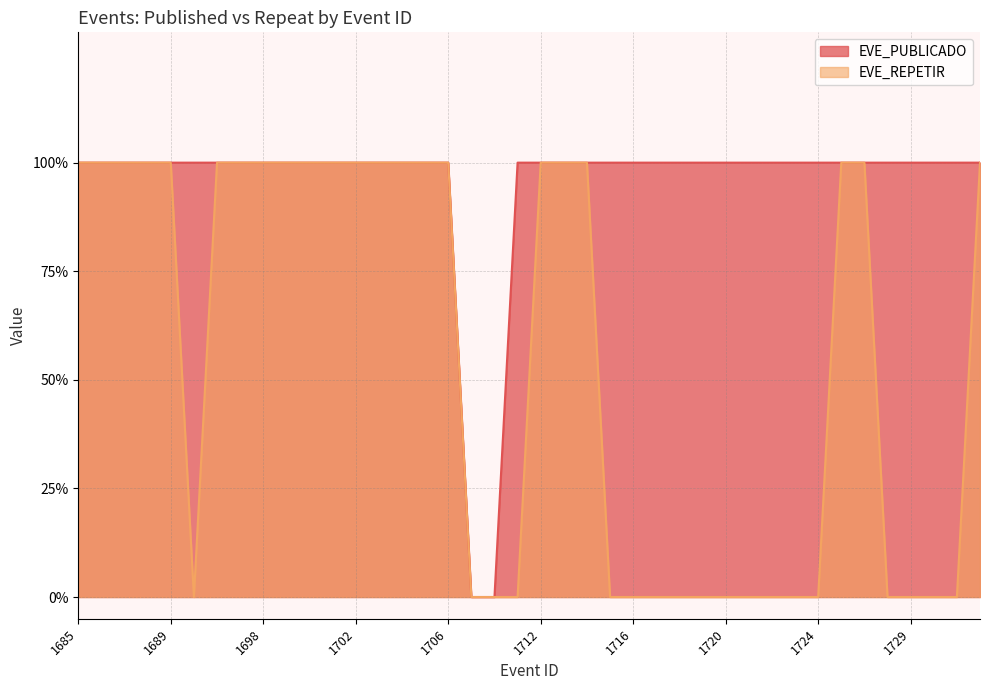

Rank the series at 1725 from lowest to highest value.

EVE_PUBLICADO, EVE_REPETIR